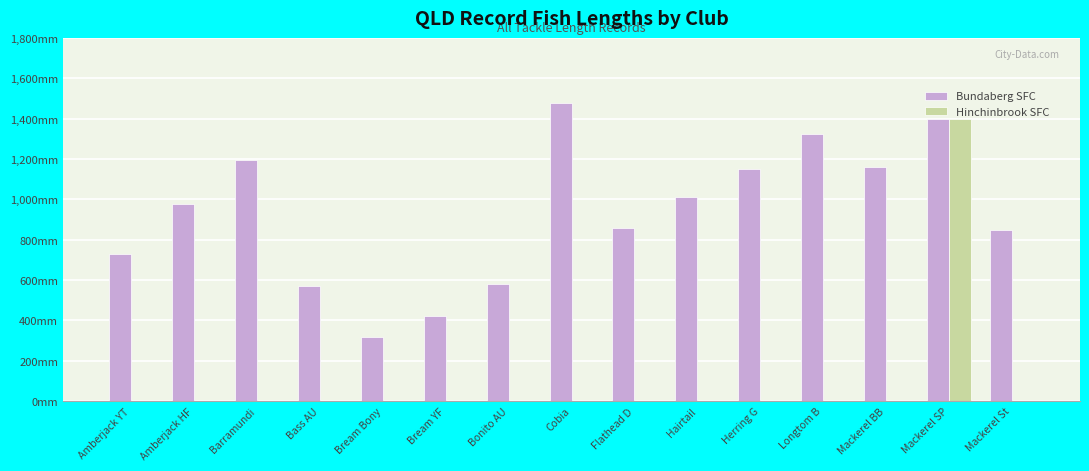

List the labels in order of Bundaberg SFC value, smallest first.

Bream Bony, Bream YF, Bass AU, Bonito AU, Amberjack YT, Mackerel St, Flathead D, Amberjack HF, Hairtail, Herring G, Mackerel BB, Barramundi, Longtom B, Mackerel SP, Cobia